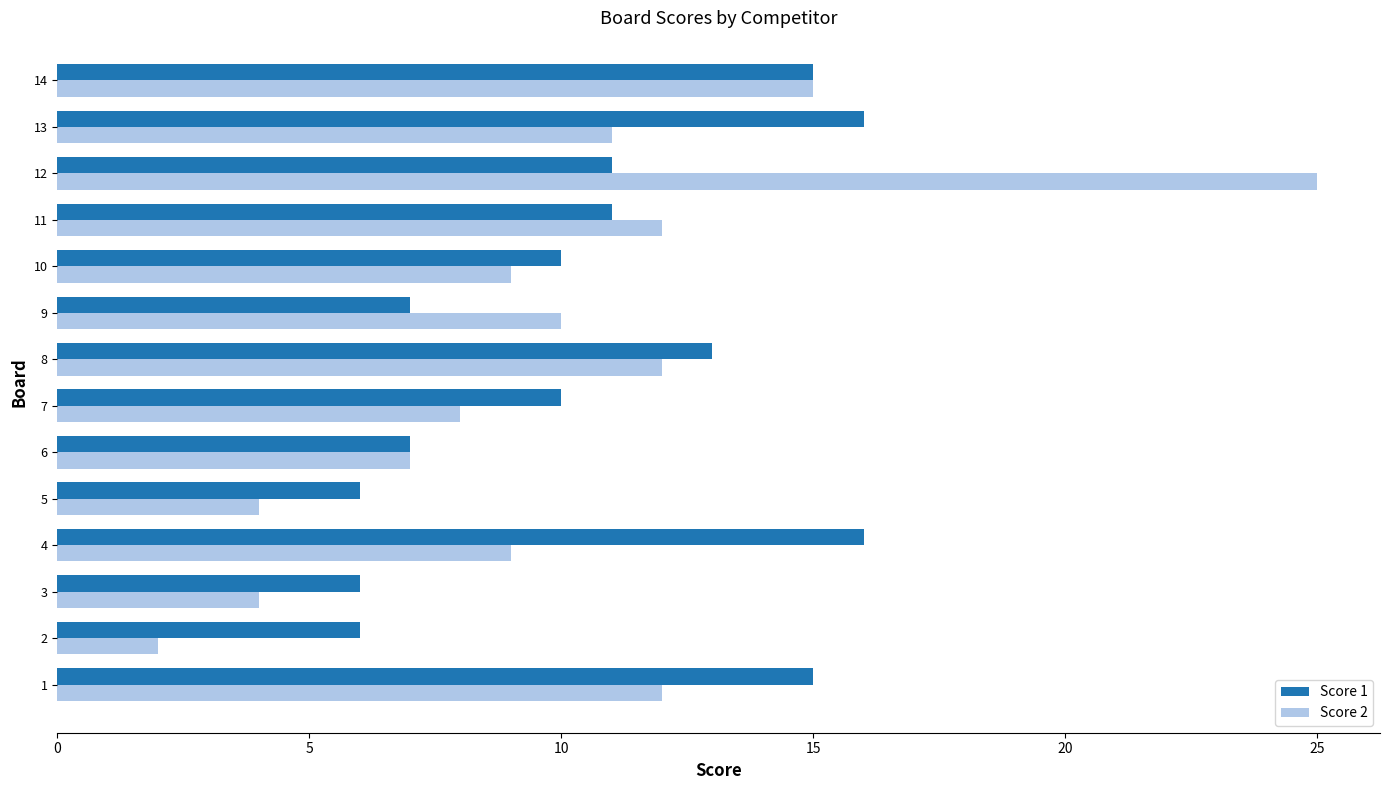

At which category is the sum across all series the highest?

12